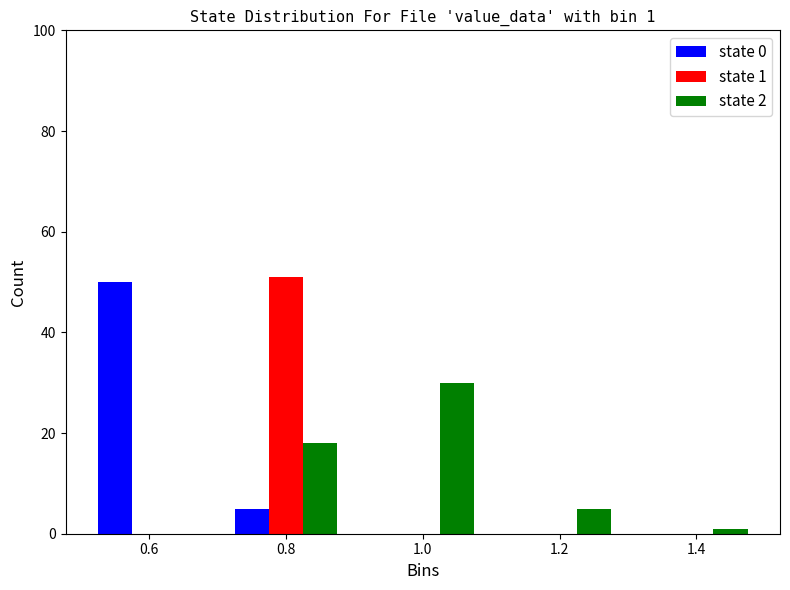

Reading right to left, transcribe all the data shown in this chart.

state 0: 1.4=0	1.2=0	1.0=0	0.8=5	0.6=50
state 1: 1.4=0	1.2=0	1.0=0	0.8=51	0.6=0
state 2: 1.4=1	1.2=5	1.0=30	0.8=18	0.6=0